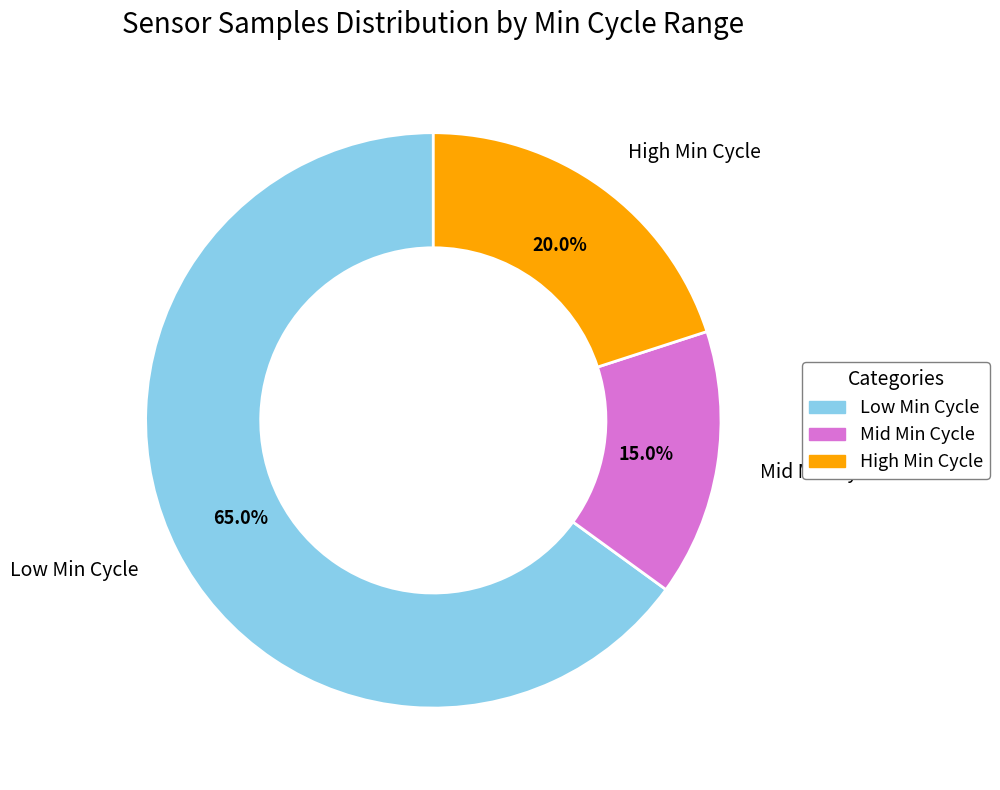

Count the number of slices in the pie.

3